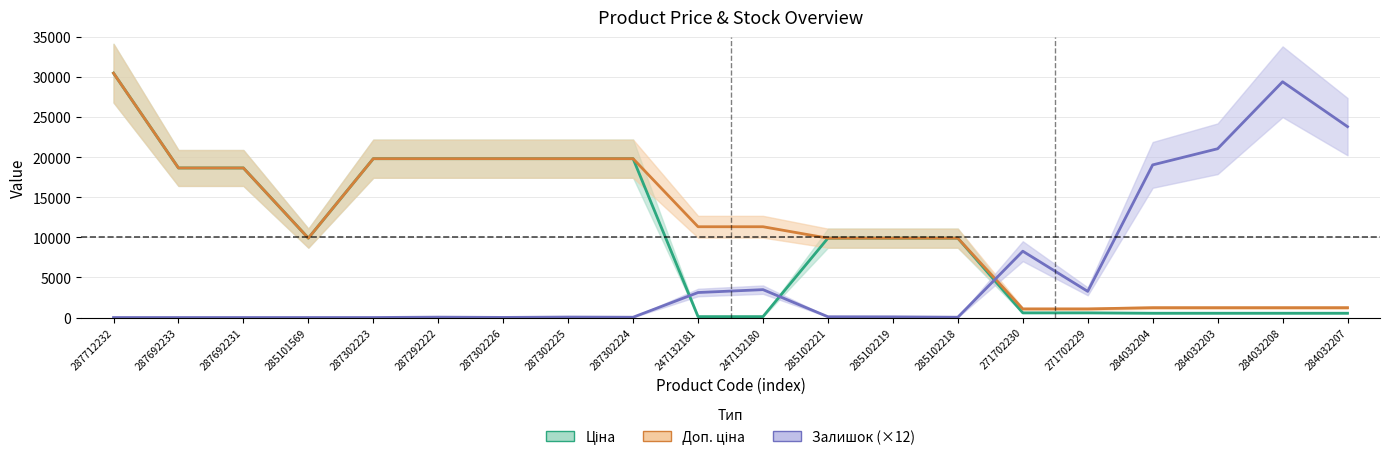

What is the average value of the Залишок (×12) series?

5595.6